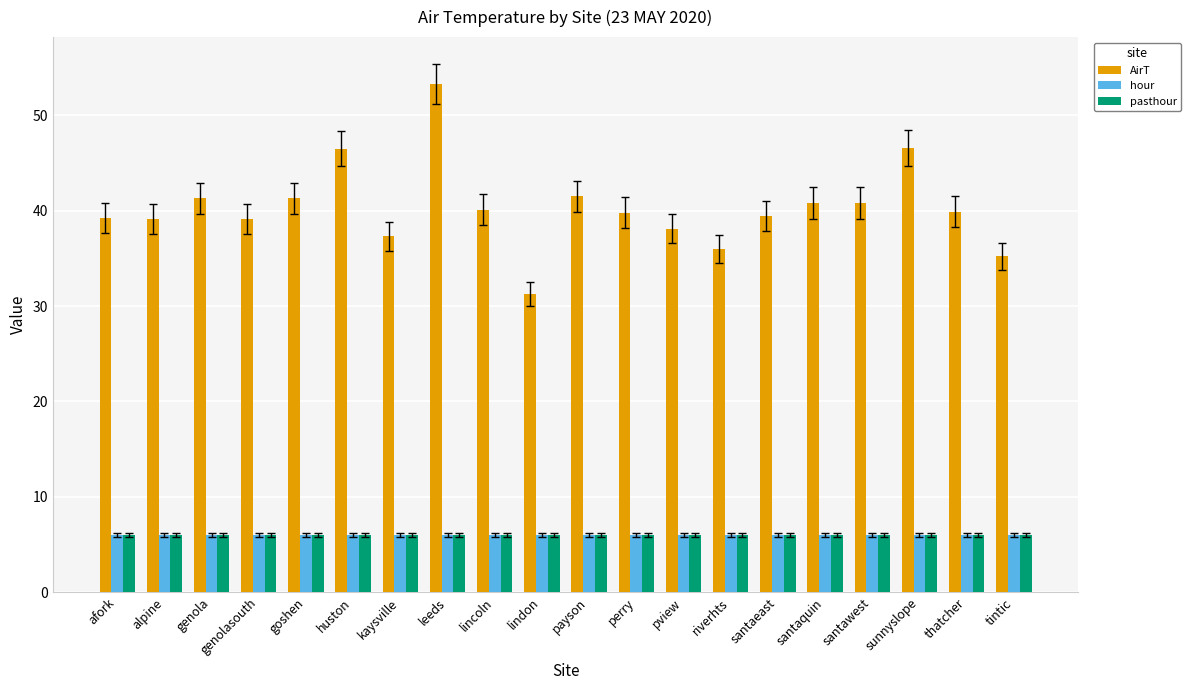

Is it true that hour equals 2.6 at santawest?

False